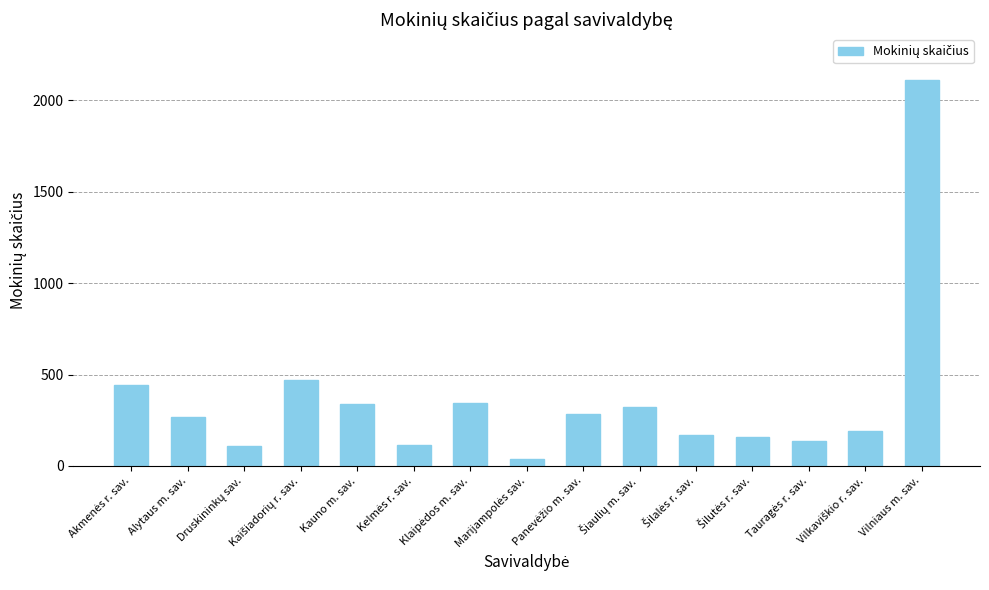

What is the maximum value shown in the chart?

2109